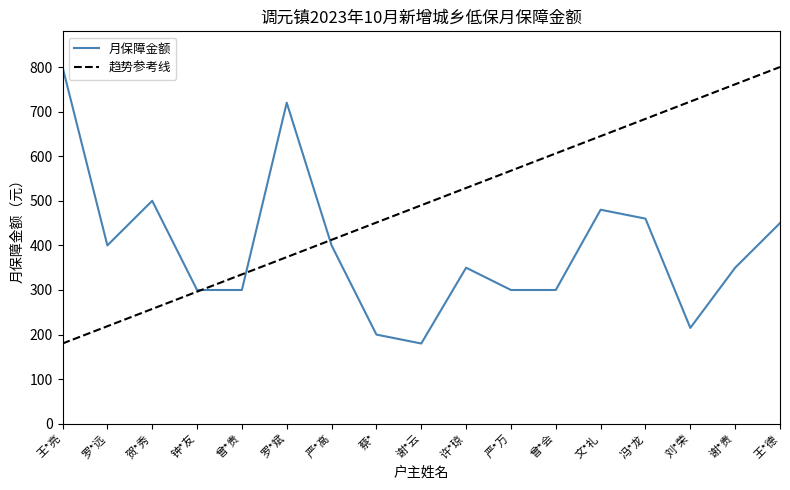

Reading left to right, list all the values displayed in this chart.

王*亮=800	罗*远=400	贺*秀=500	钟*友=300	曾*贵=300	罗*斌=720	严*高=400	蔡*=200	谢*云=180	许*琼=350	严*万=300	曾*会=300	文*礼=480	冯*龙=460	刘*荣=215	谢*贵=350	王*德=450